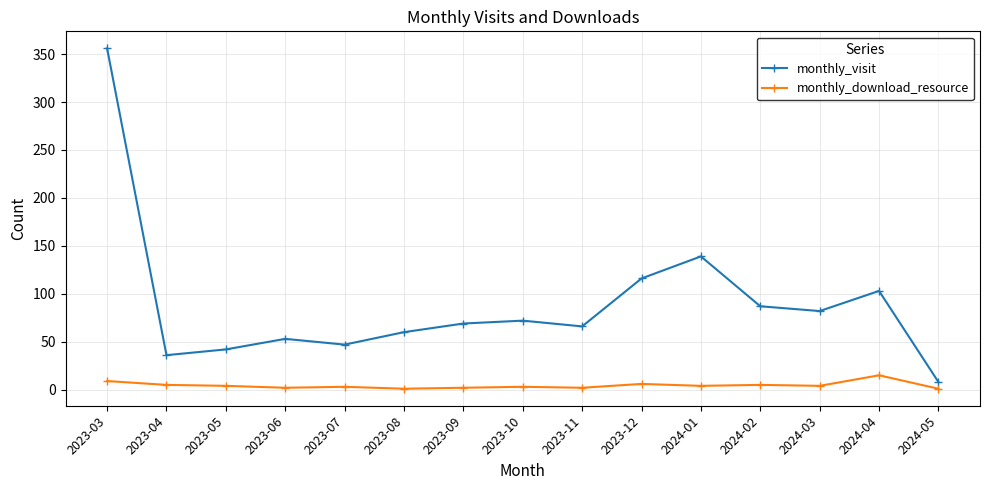

What is the approximate value of monthly_visit at 2023-12, to the nearest 5?

115